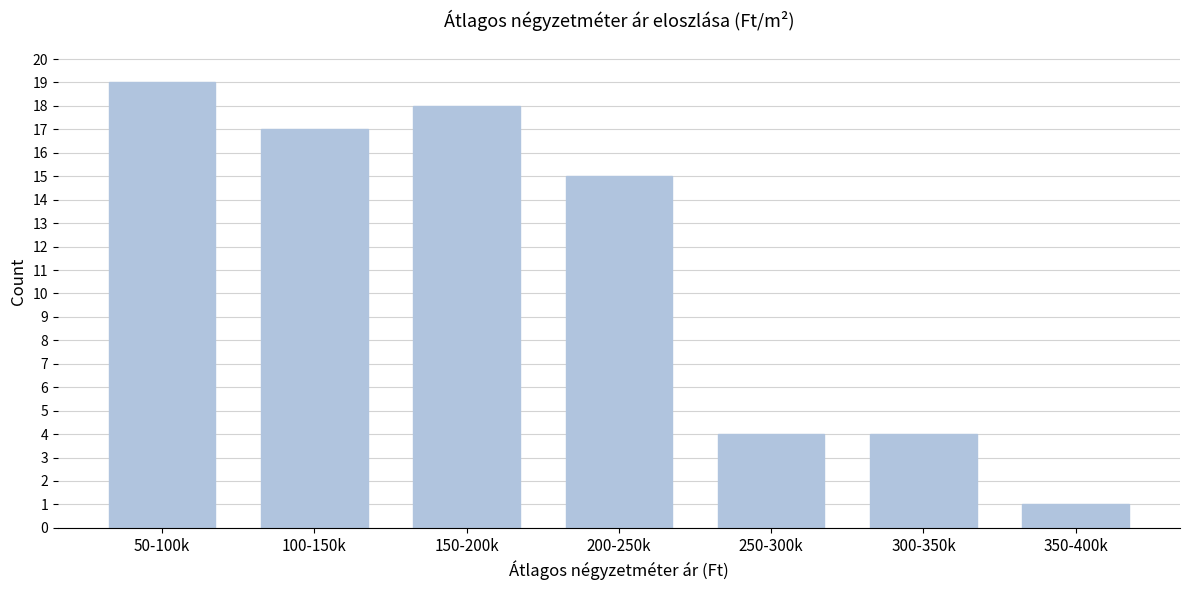

Reading left to right, list all the values displayed in this chart.

50-100k=19	100-150k=17	150-200k=18	200-250k=15	250-300k=4	300-350k=4	350-400k=1